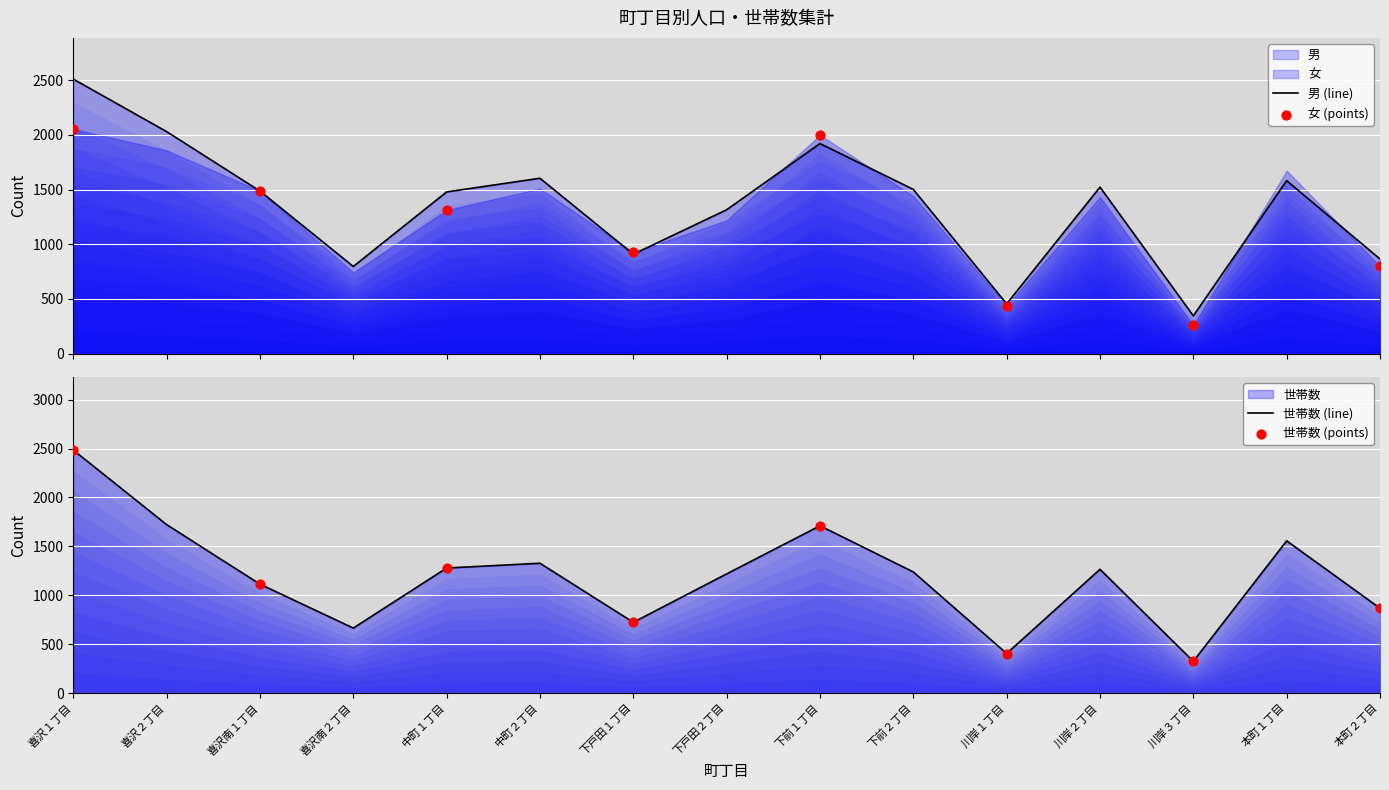

Which series reaches the maximum Y coordinate?

男